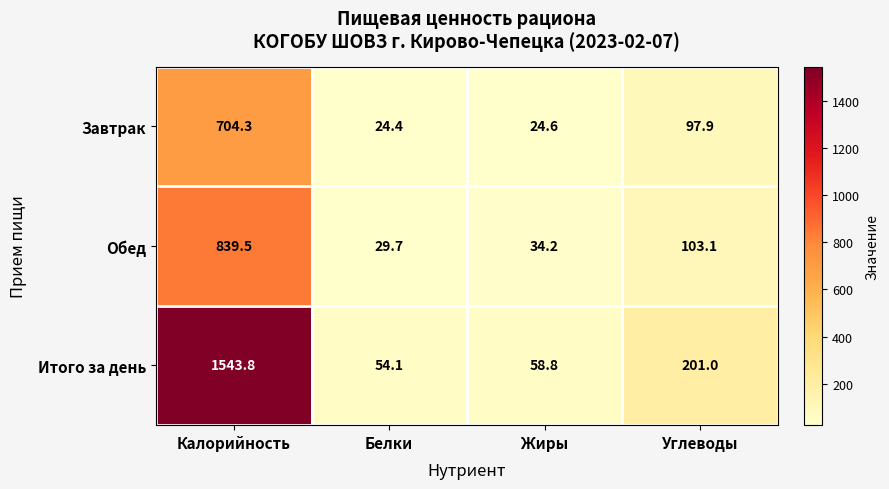

List the labels in order of Завтрак value, largest first.

Калорийность, Углеводы, Жиры, Белки